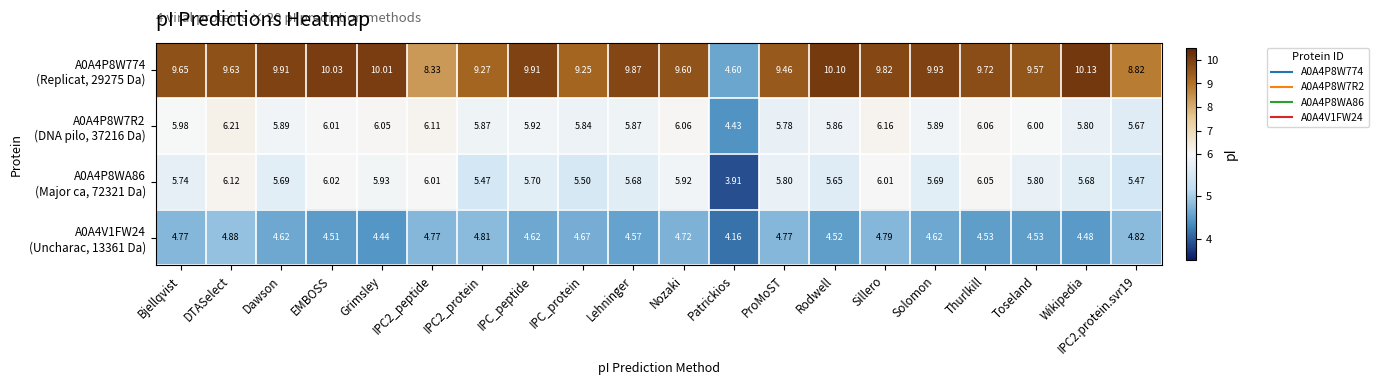

At which category does the chart reach its minimum across all series?

Patrickios